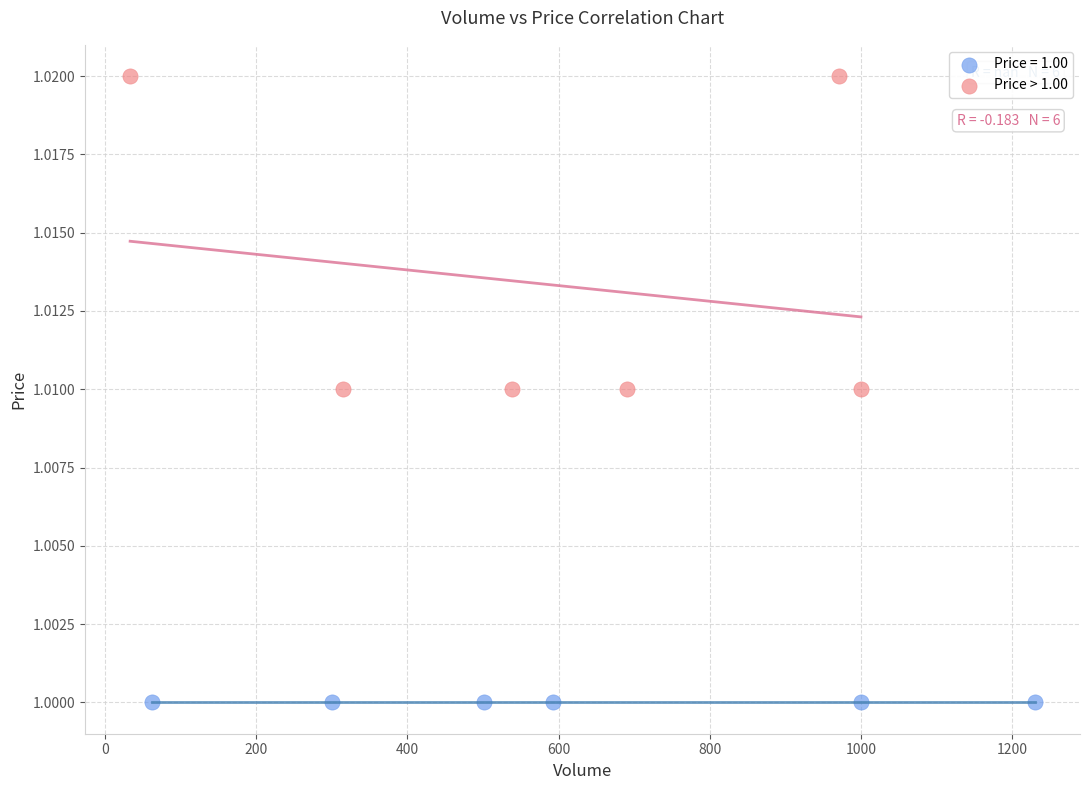

Which series contains the lowest Y value?

Price = 1.00